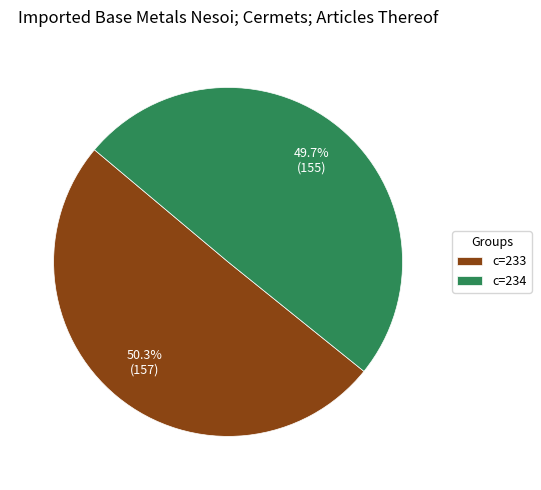

Which slice is the smallest?

c=234